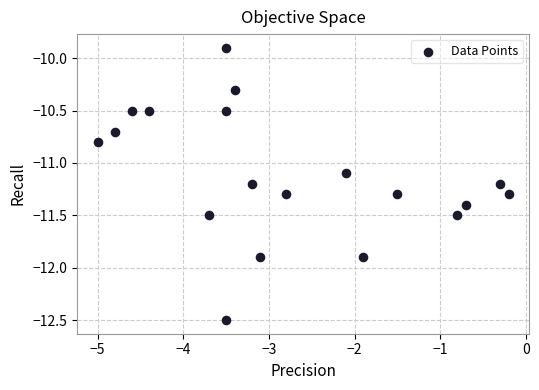

What Y value in the scatter plot is closest to -11?

-11.1